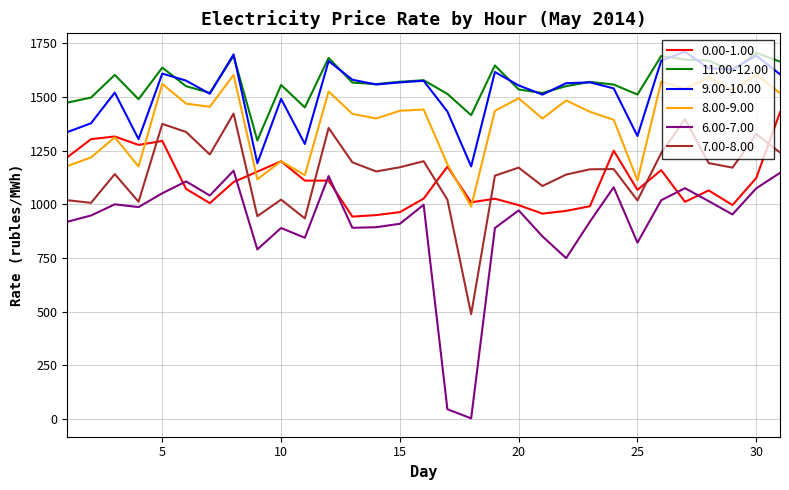

True or false: 7.00-8.00 has more than 0 points higher than both neighbors.

True